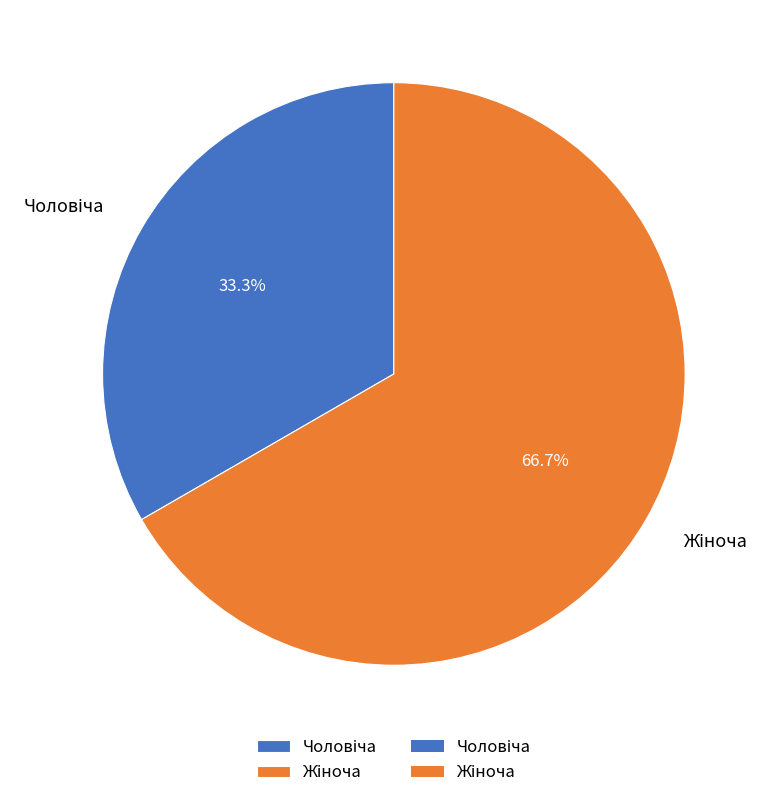

Is Чоловіча the majority of the pie?

No